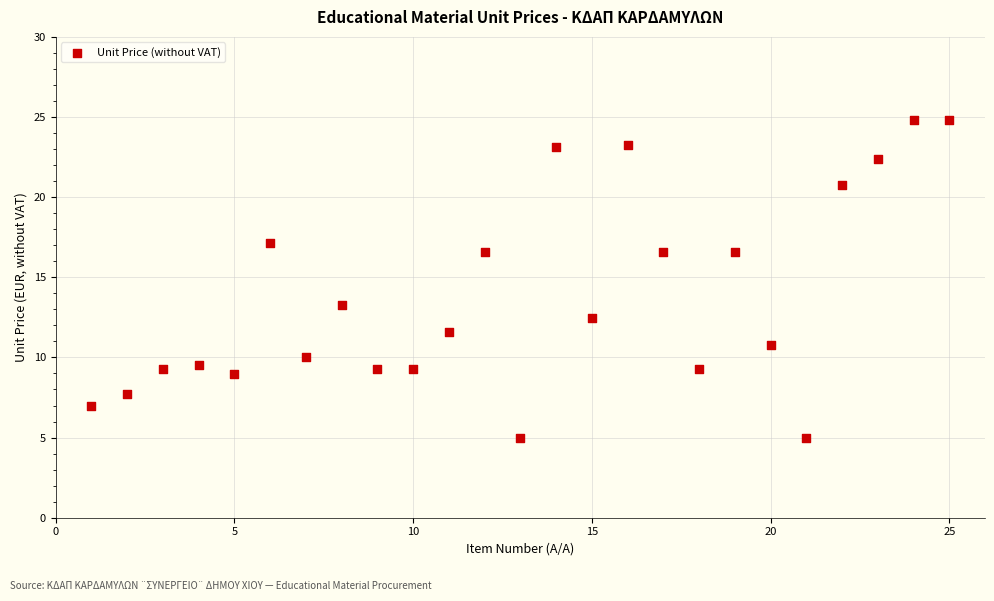

What is the range of Y values (max minus min)?

19.8